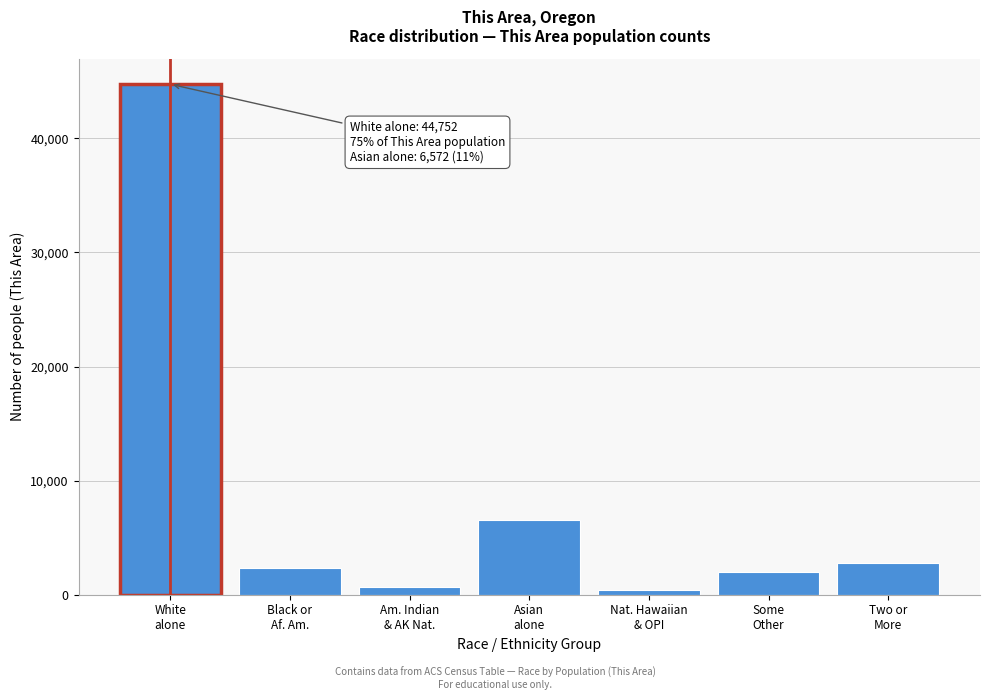

Reading left to right, extract all data points from this chart.

44752	2376	654	6572	375	1973	2770